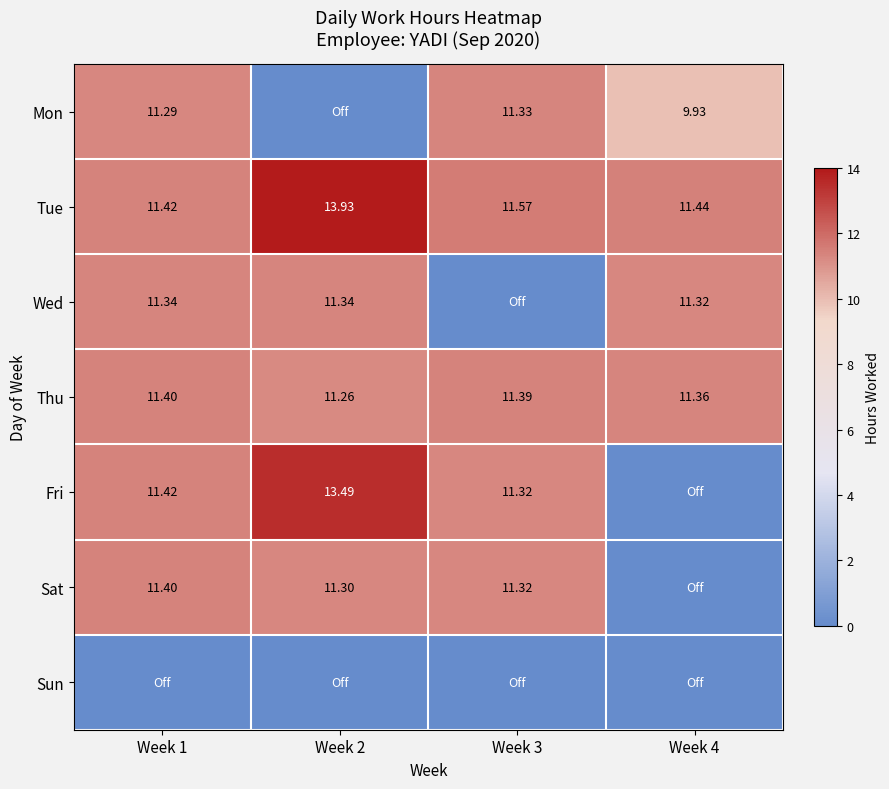

What is the total value across all series at Week 3?

56.9